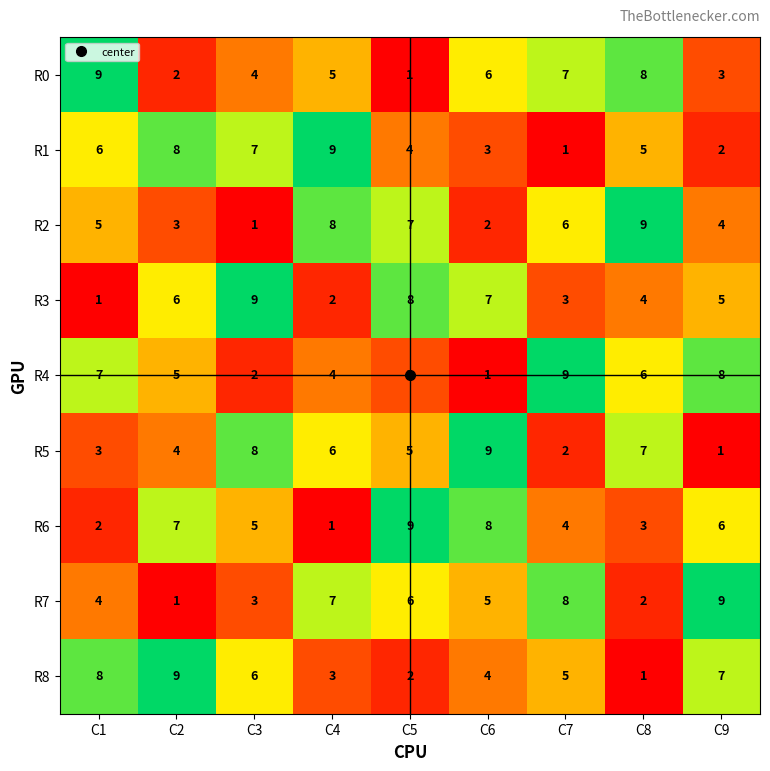

What is the difference between the maximum and minimum values in the R6 series?

8